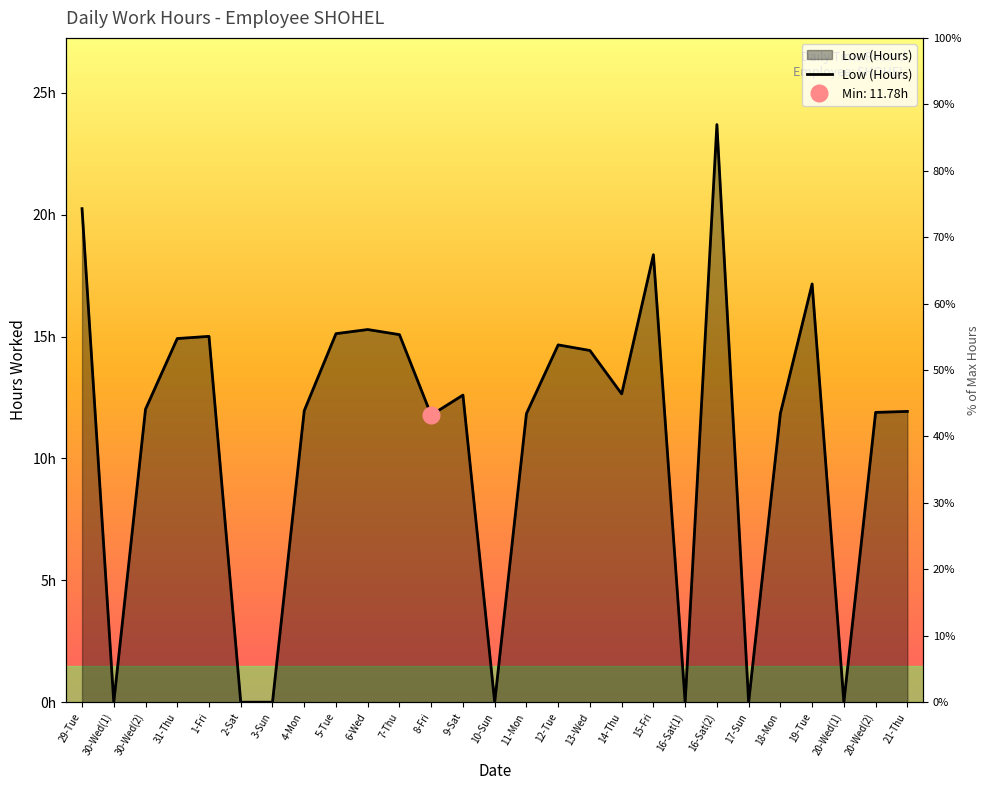

How many data points does each series have?

27